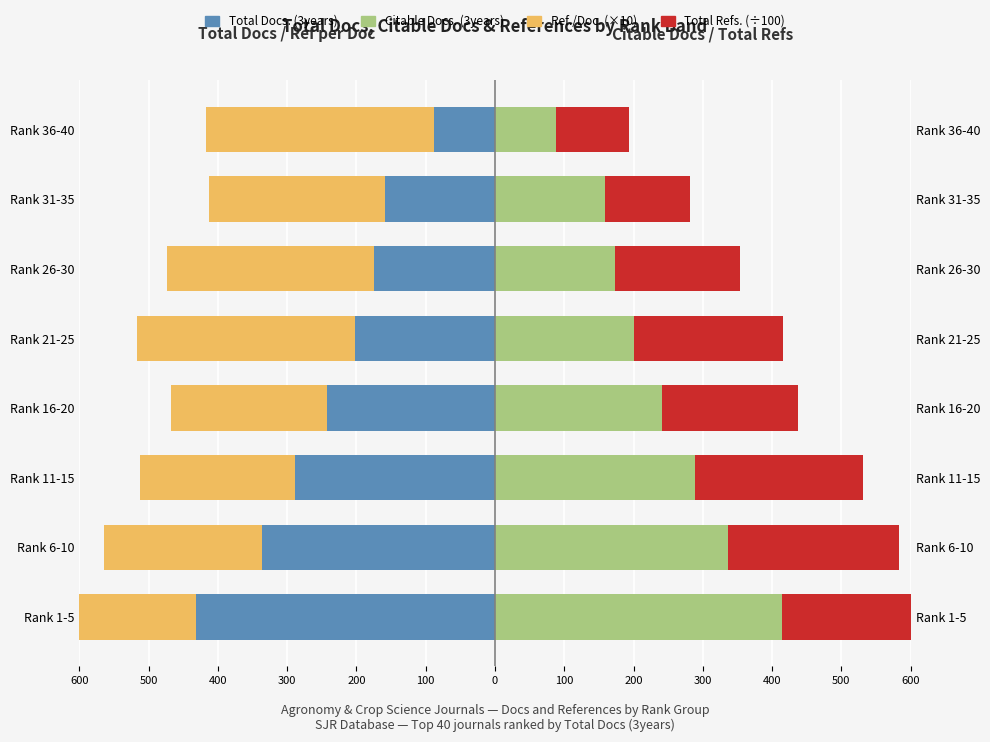

What is the average value of the Total Docs. (3years) series?

-240.5